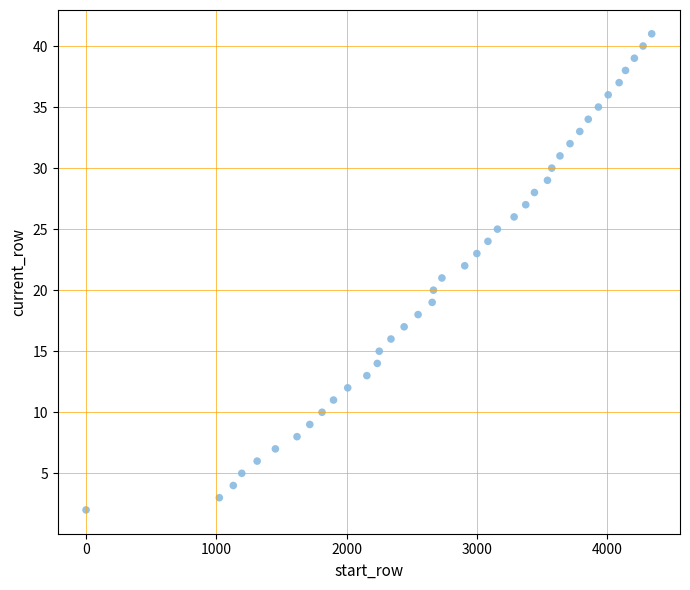

What is the range of X values (max minus min)?

4341